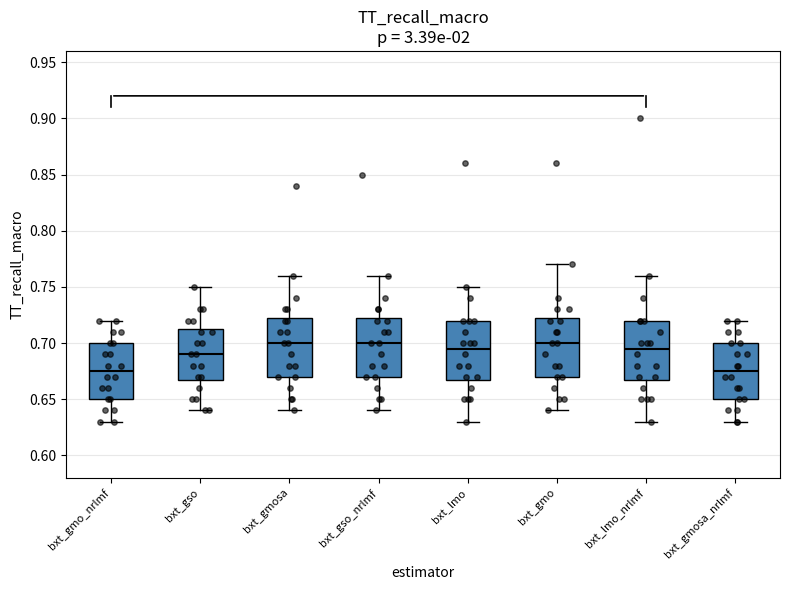

Where does the upper whisker of the box for bxt_gso end on the y-axis? The values are not printed on the chart, so give them approximately, as read against the axis.

0.750